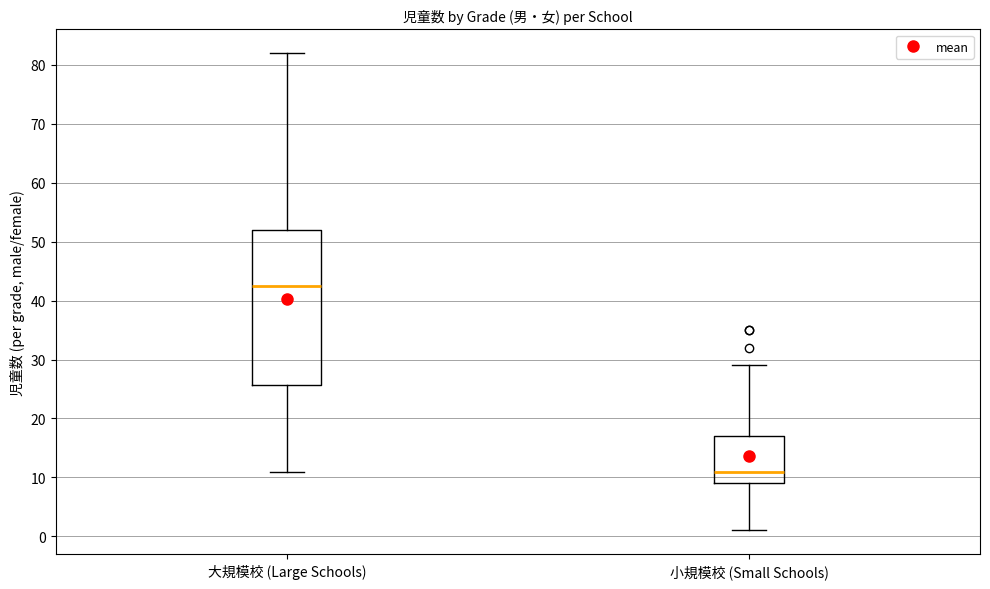

Comparing the boxes themselves (not the whiskers), which one is the tallest?

大規模校 (Large Schools)